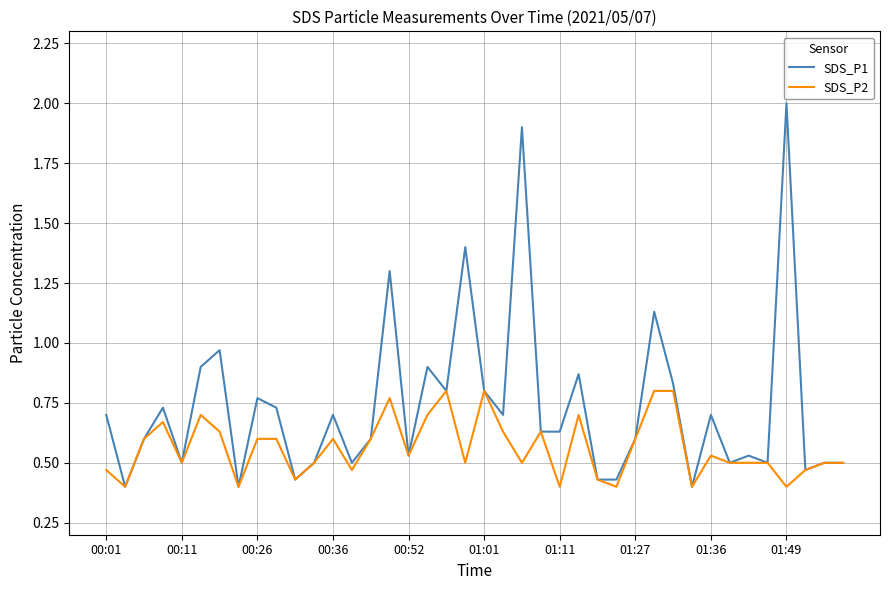

List the series in order of their overall mean, highest first.

SDS_P1, SDS_P2